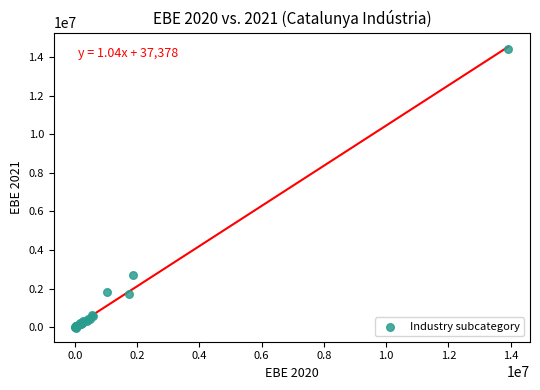

What Y value in the scatter plot is closest to 7206400?

2683536